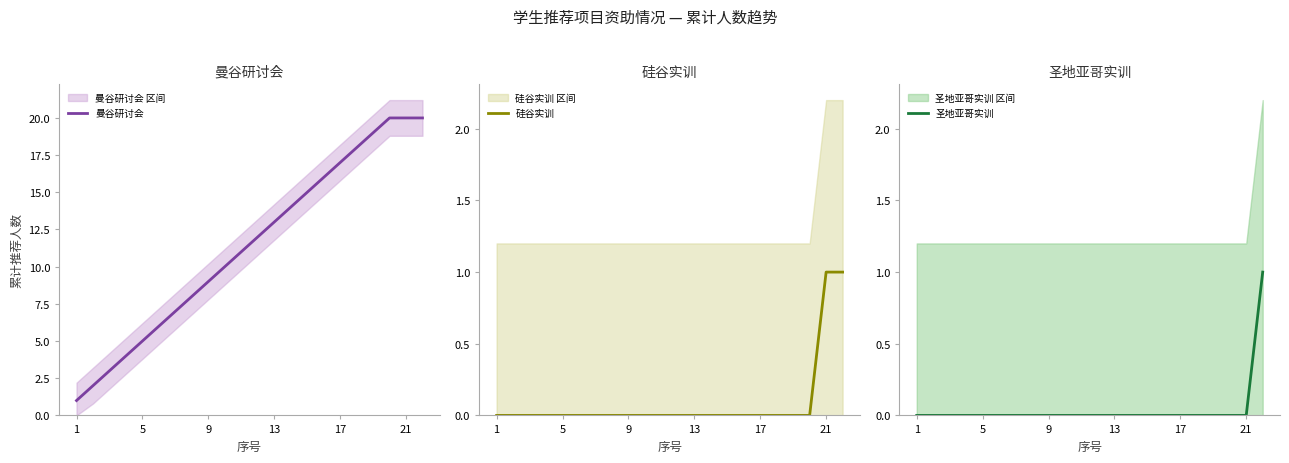

The value of 圣地亚哥实训 at 17 is 1. True or false?

False